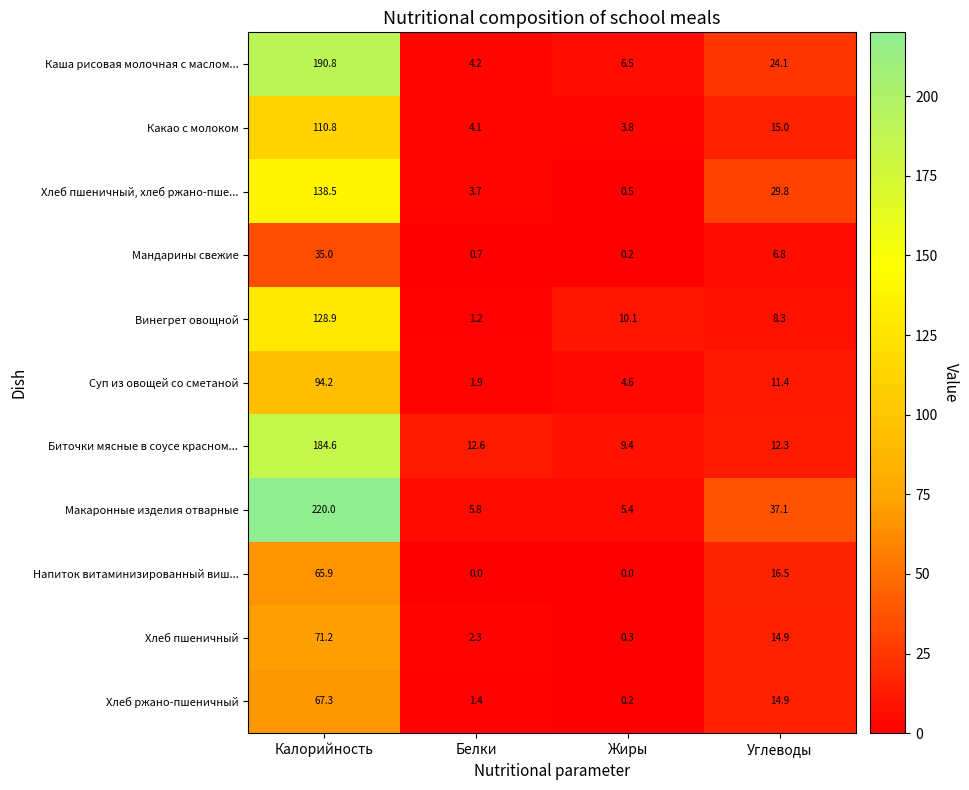

What is the average value of the Суп из овощей со сметаной series?

28.0